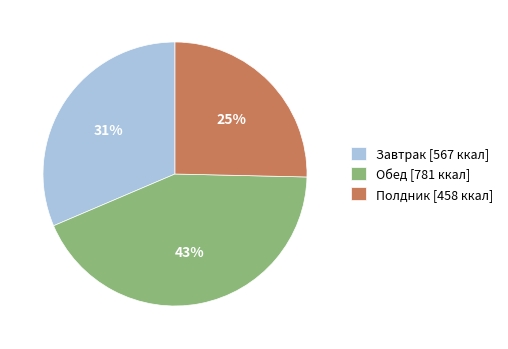

Between Обед [781 ккал] and Полдник [458 ккал], which is larger?

Обед [781 ккал]